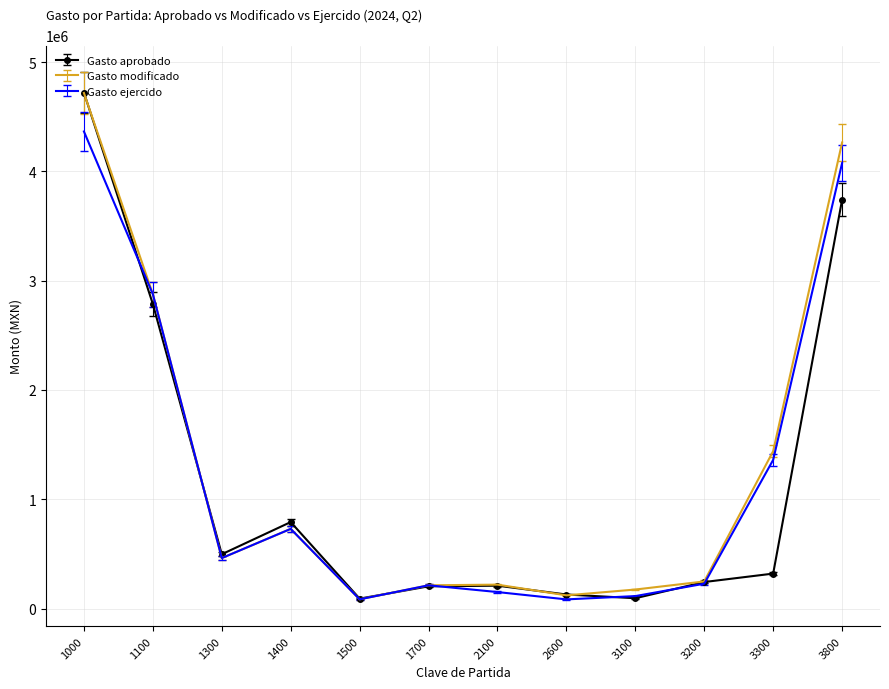

Between 1000 and 1300, which series saw the biggest shift?

Gasto modificado